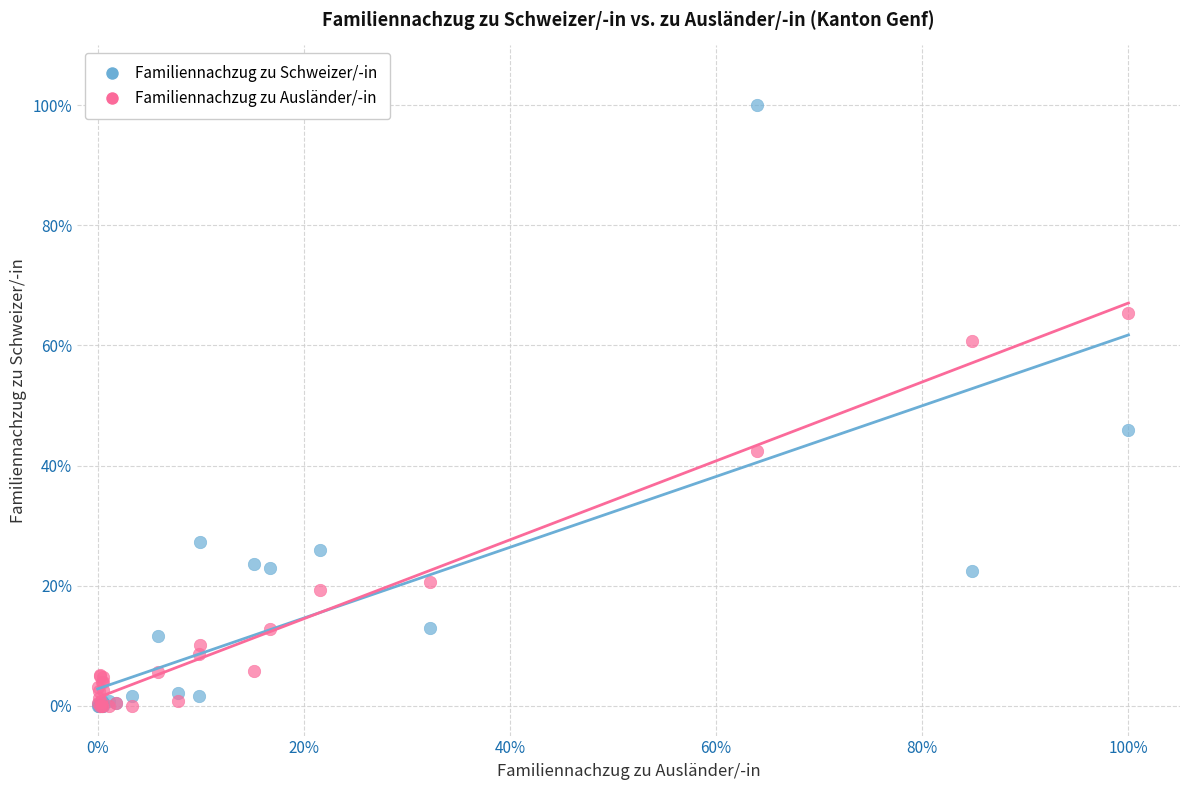

Which series has the widest spread of Y values?

Familiennachzug zu Schweizer/-in